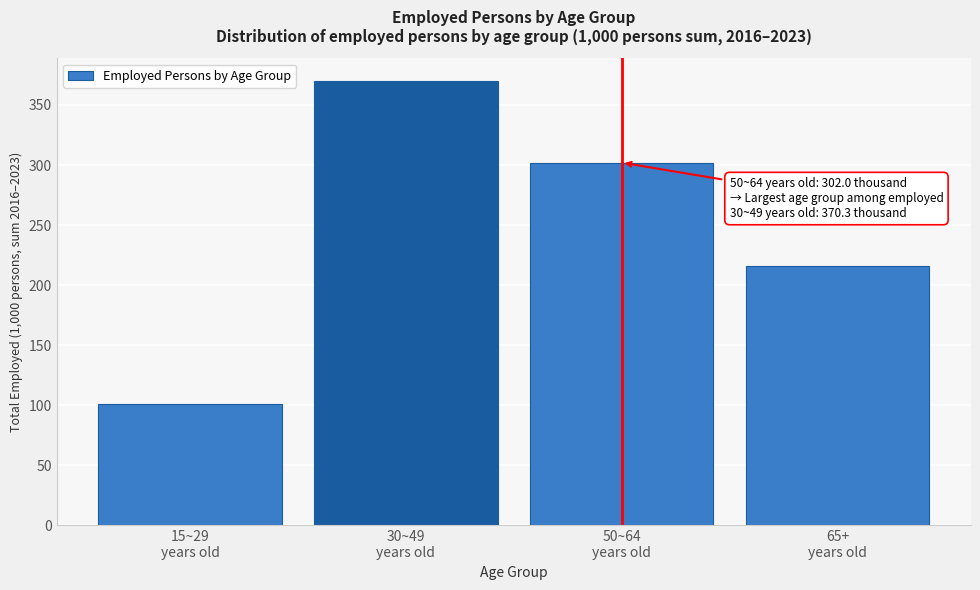

Reading left to right, extract all data points from this chart.

100.9	370.3	302.0	215.6